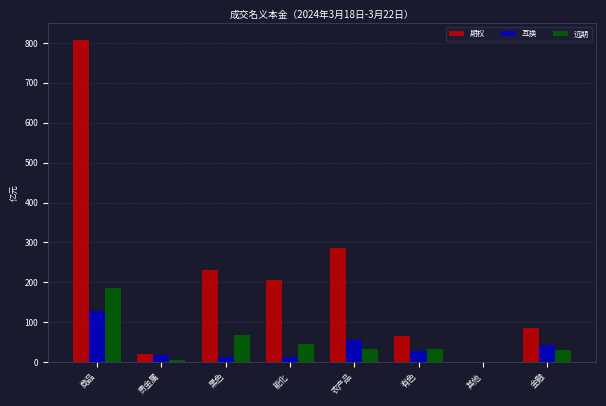

What is the approximate value of 互换 at 农产品?

55.5